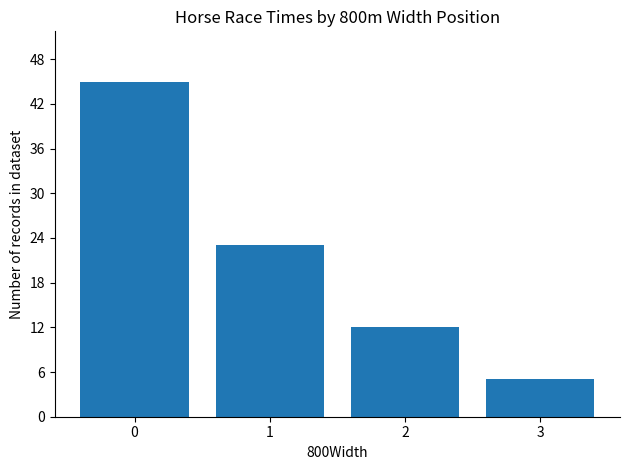

True or false: the data shows 12 at 2.

True